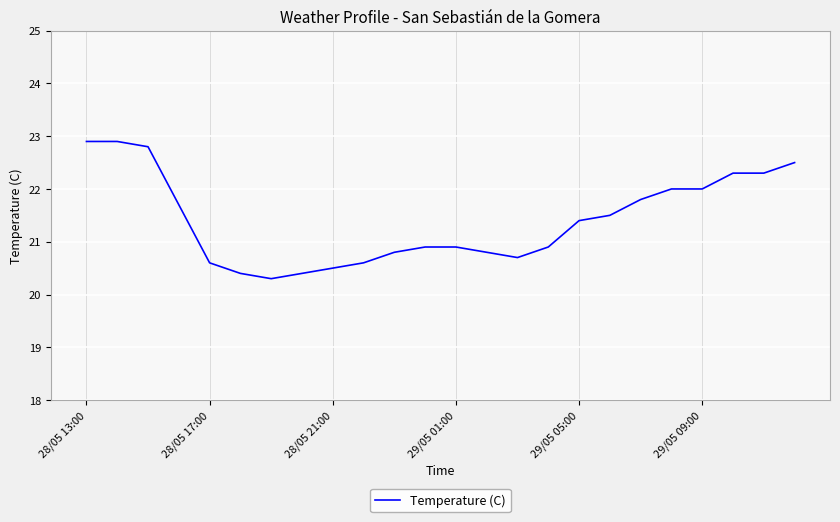

Reading left to right, list all the values displayed in this chart.

22.9	22.9	22.8	21.7	20.6	20.4	20.3	20.4	20.5	20.6	20.8	20.9	20.9	20.8	20.7	20.9	21.4	21.5	21.8	22.0	22.0	22.3	22.3	22.5